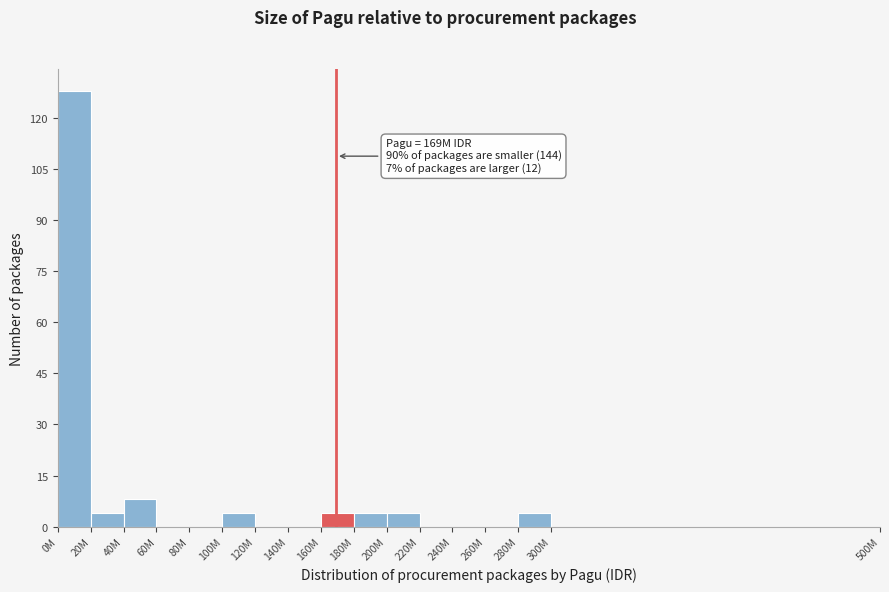

Reading left to right, what are all the values shown in this chart?

0M=128	20M=4	40M=8	60M=0	80M=0	100M=4	120M=0	140M=0	160M=4	180M=4	200M=4	220M=0	240M=0	260M=0	280M=4	300M=0